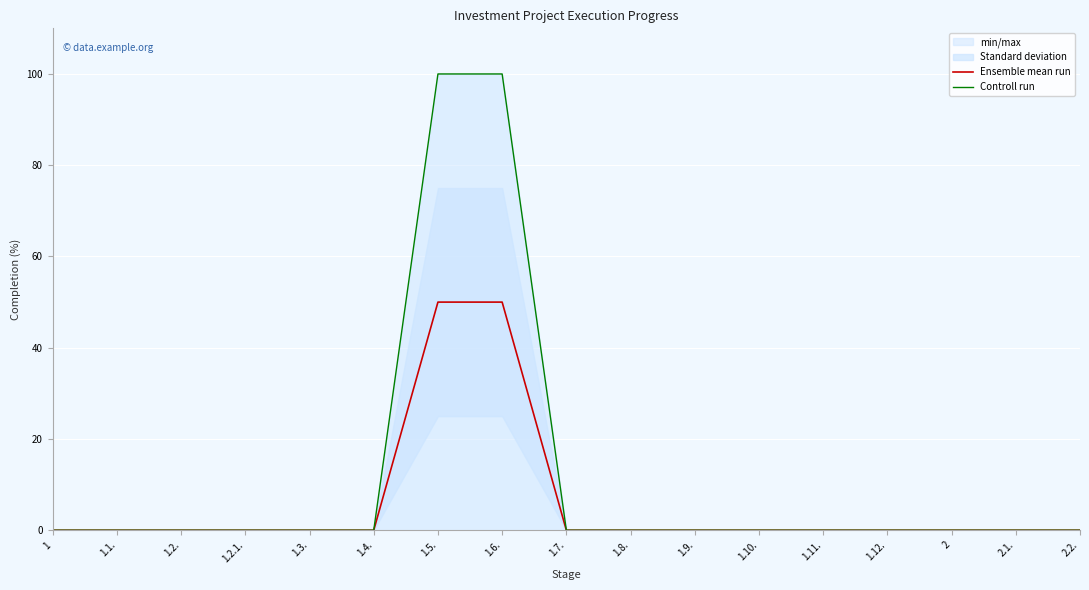

At which category does the chart reach its minimum across all series?

1